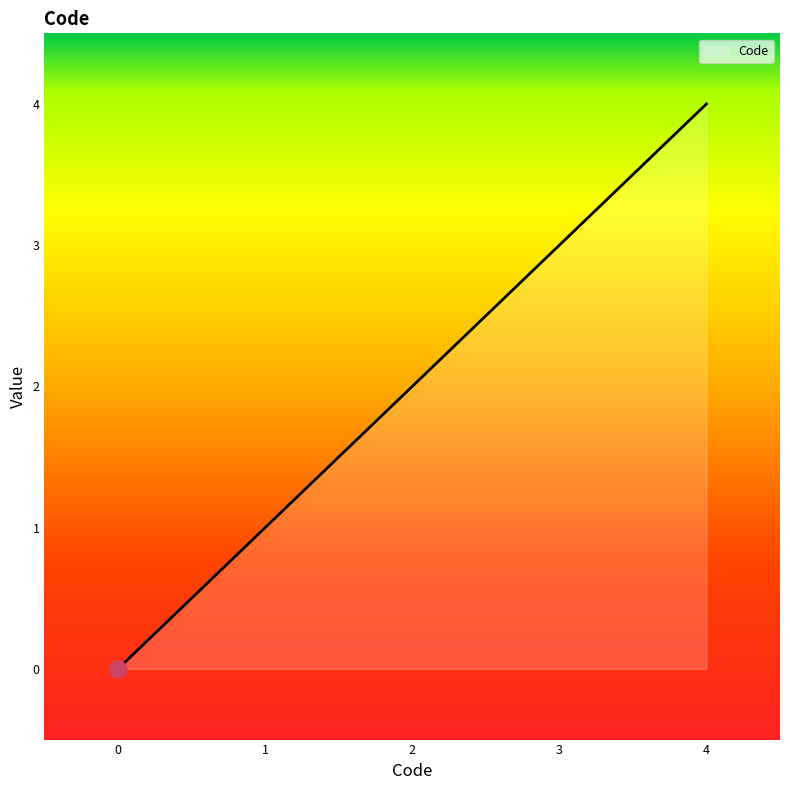

Rank the categories by value from lowest to highest.

0, 1, 2, 3, 4